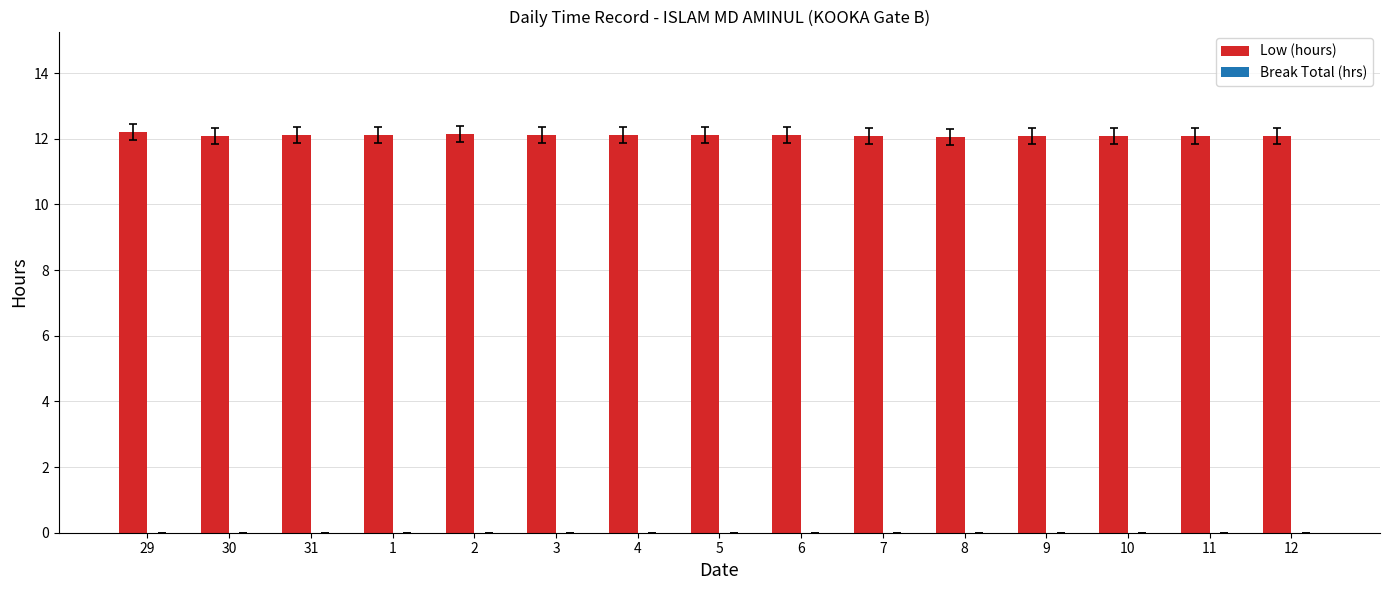

What is the smallest value displayed?

12.1